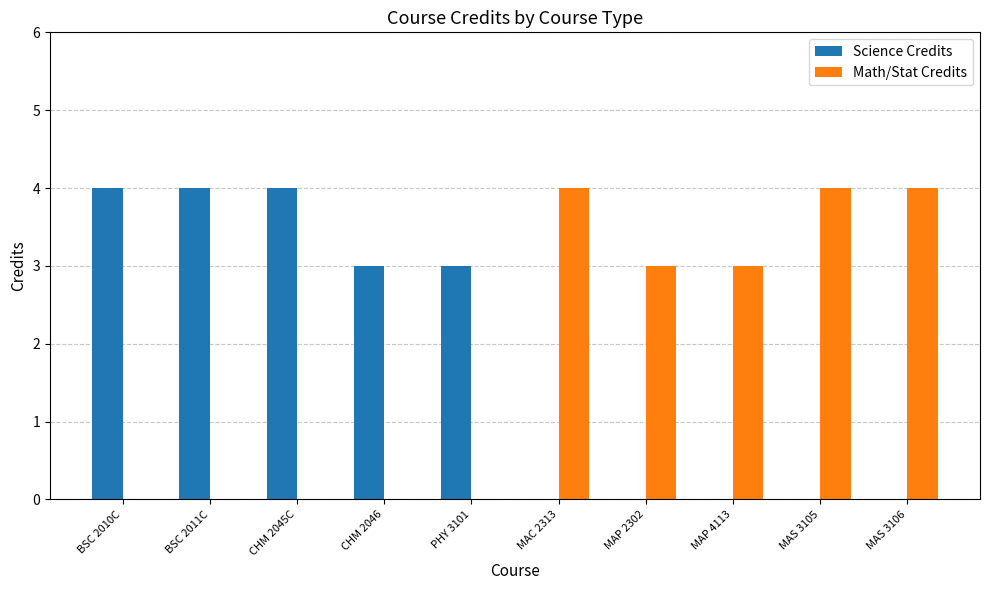

What is the greatest value displayed?

4